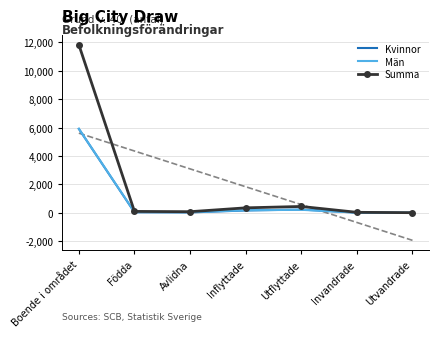

Between which two adjacent categories do Kvinnor and Män first intersect?

Inflyttade and Utflyttade